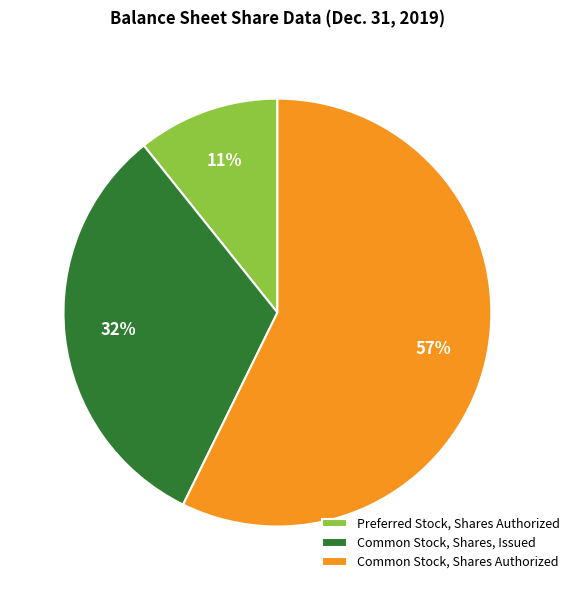

Does Common Stock, Shares Authorized account for over 50% of the chart?

Yes